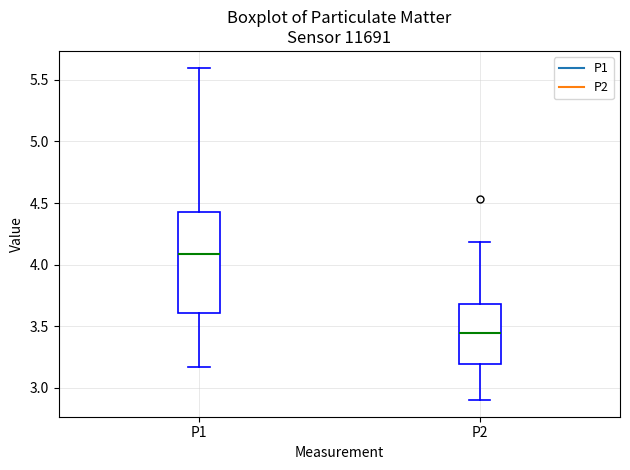

Reading left to right, read every box against the y-axis: the position of its median line, the range the box covers, and the ends of its whiskers. The values are not printed on the chart, so give them approximately, as read against the axis.

P1: median 4.10, box 3.60 to 4.45, whiskers 3.15 to 5.60
P2: median 3.45, box 3.20 to 3.70, whiskers 2.90 to 4.20